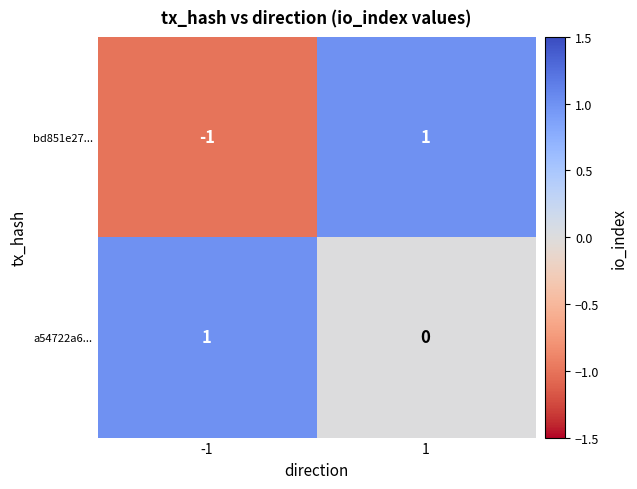

Which series has the widest spread of values?

bd851e27...